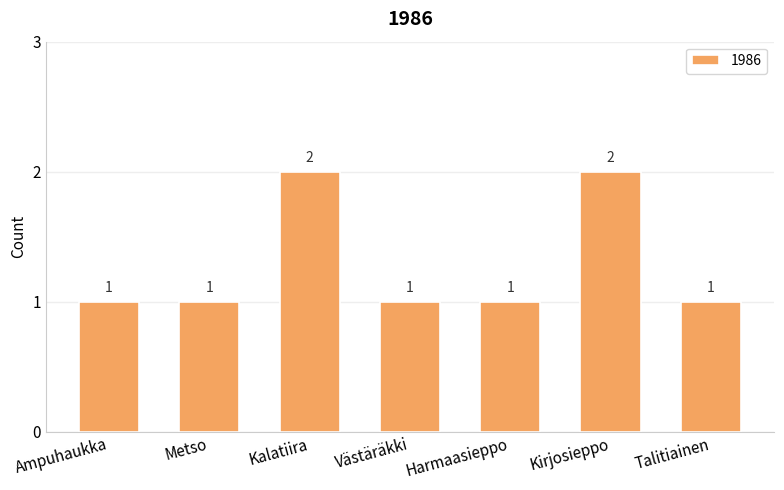

Count the values in the range 1 to 2.

7